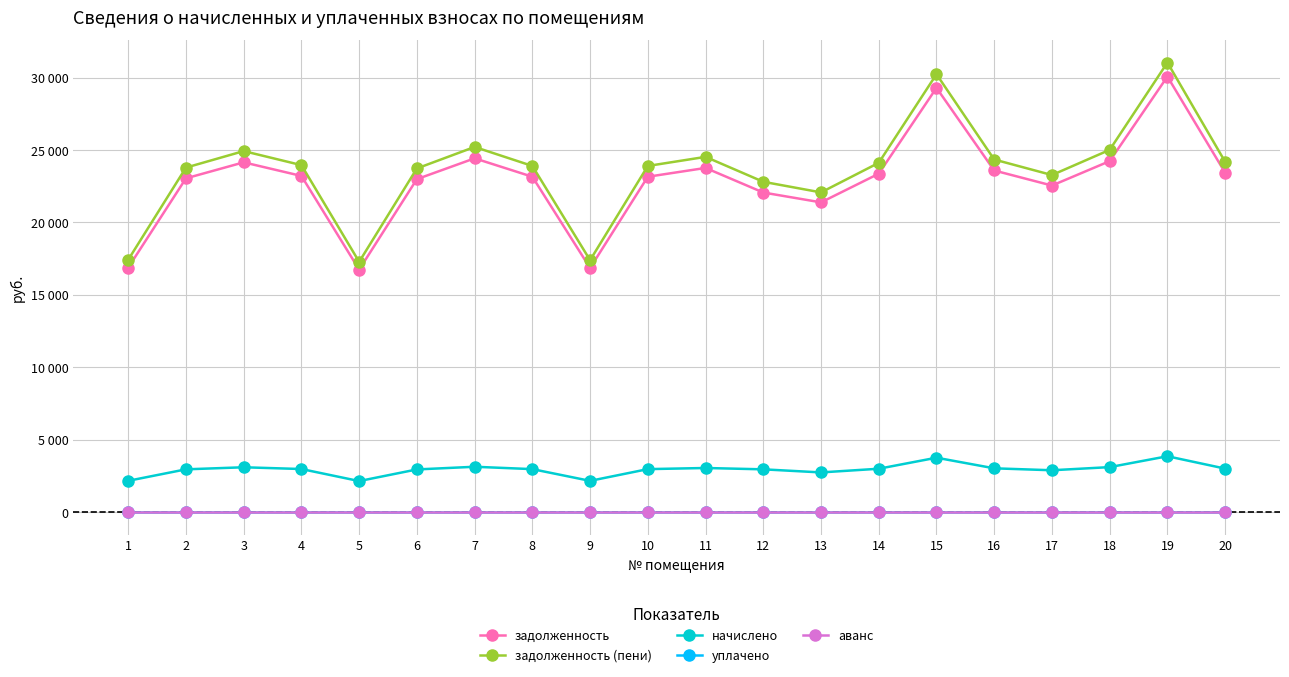

Is this an area chart (filled region under the line)?

No